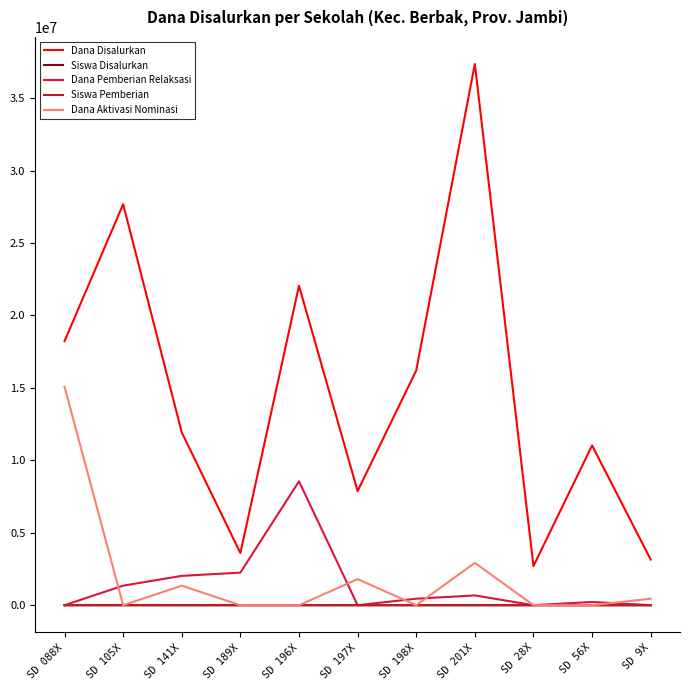

Which series has the largest range (max minus min)?

Dana Disalurkan